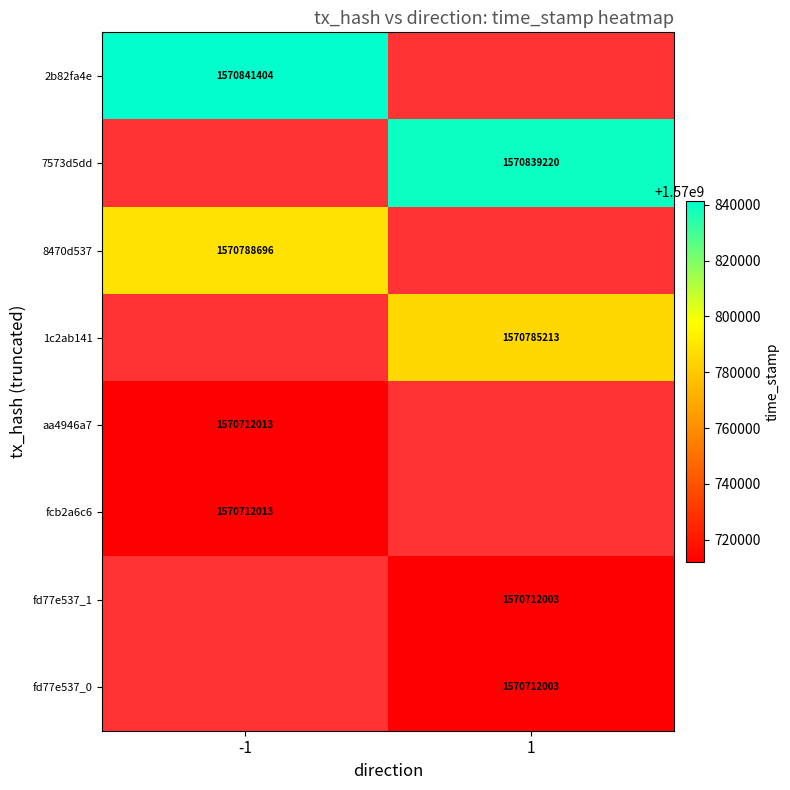

What is the maximum value shown in the chart?

1570841404.0